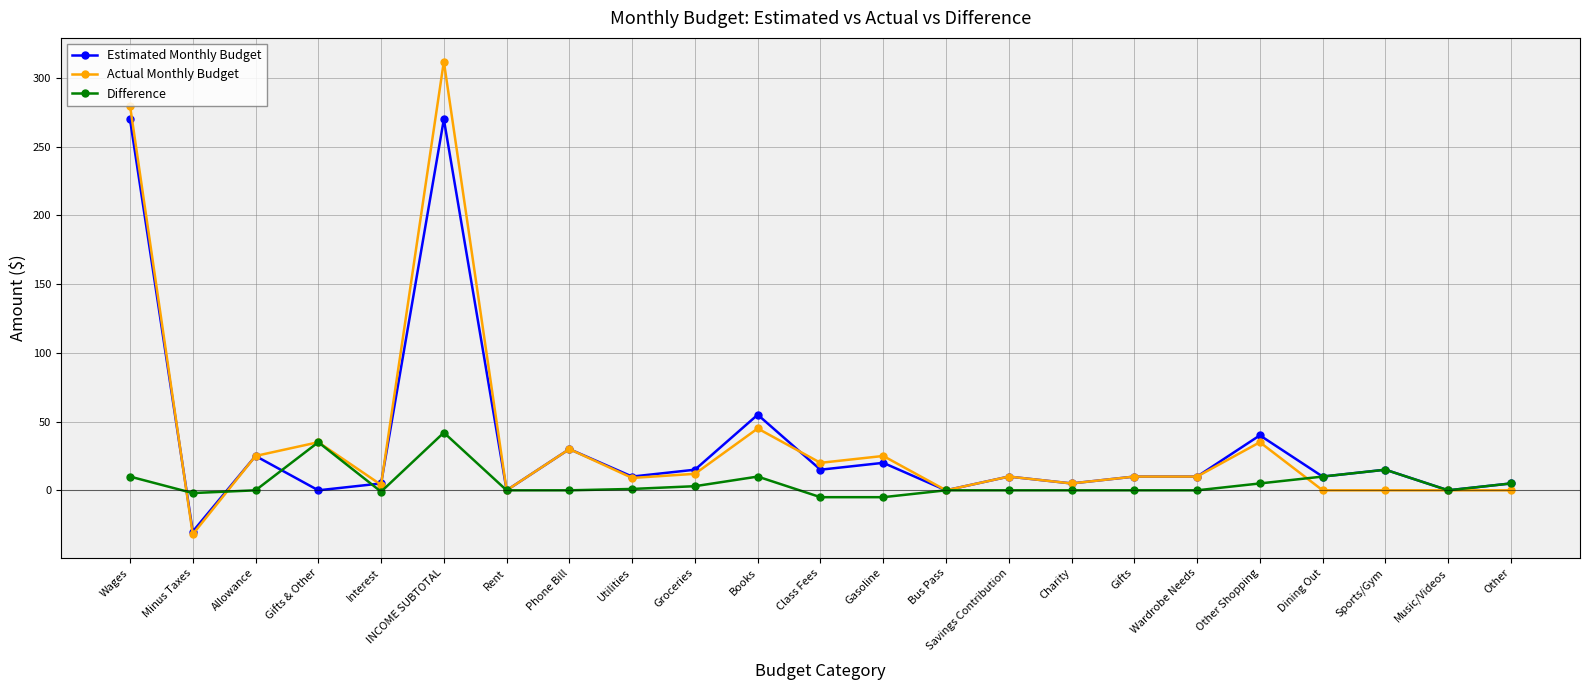

Rank the series by their maximum value, from highest to lowest.

Actual Monthly Budget, Estimated Monthly Budget, Difference